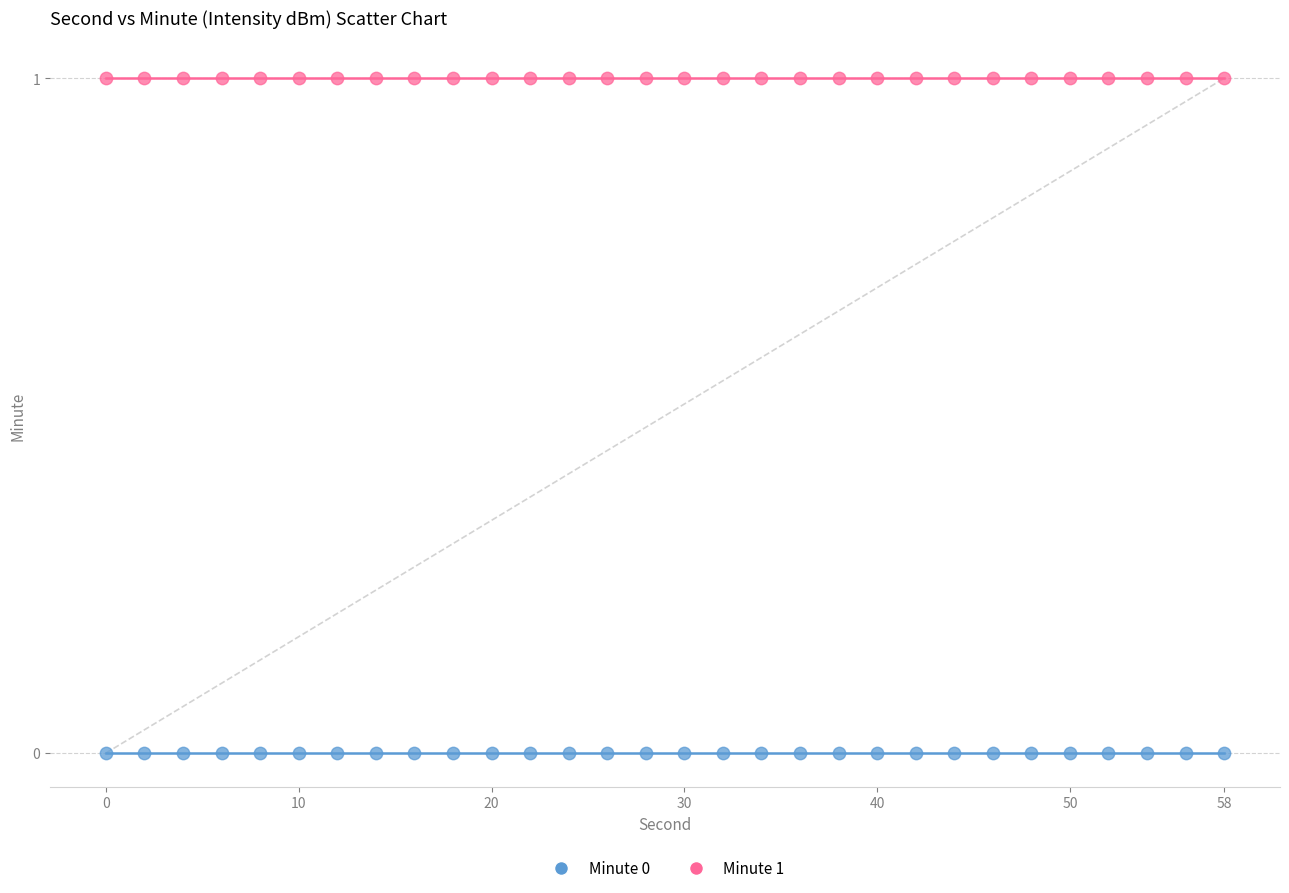

Which series contains the lowest Y value?

Minute 0